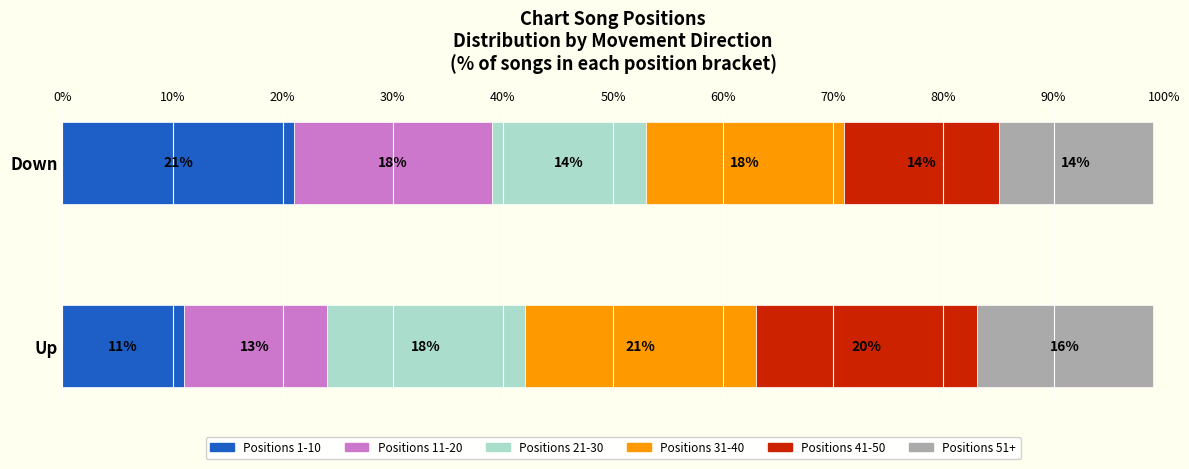

Is it true that Positions 1-10 equals 4 at Up?

False